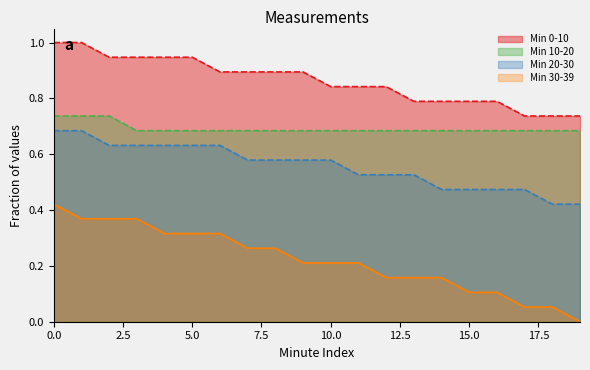

Which has a higher value, 16 or 3?

3